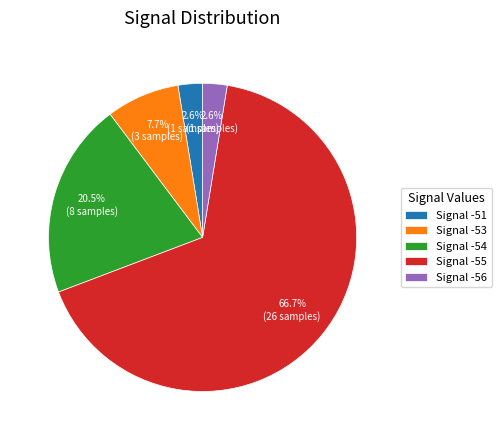

How many slices are in this pie chart?

5